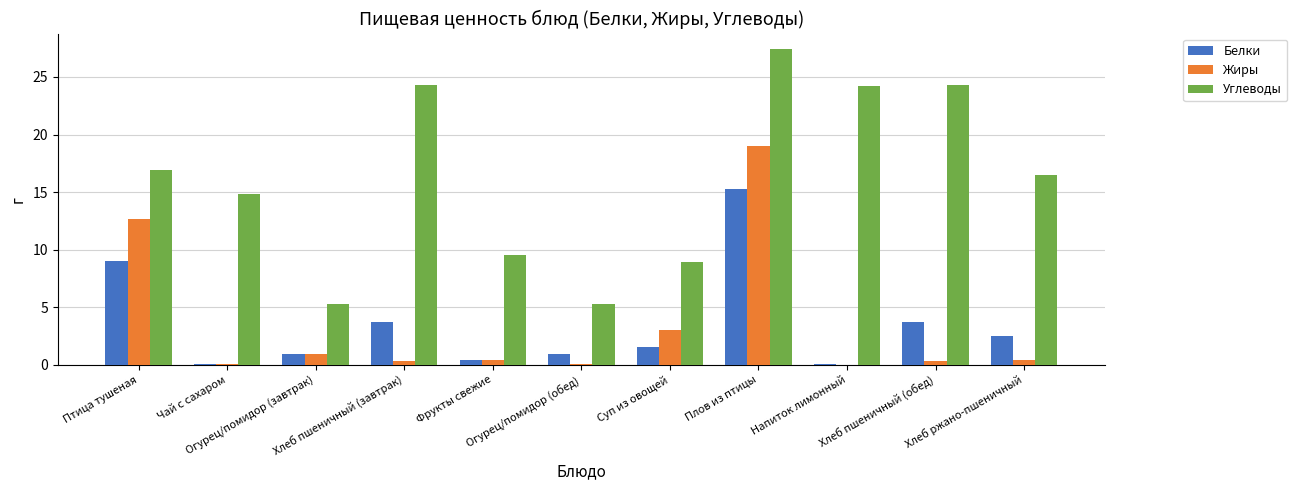

Is it true that Белки equals 3.7 at Хлеб пшеничный (завтрак)?

True